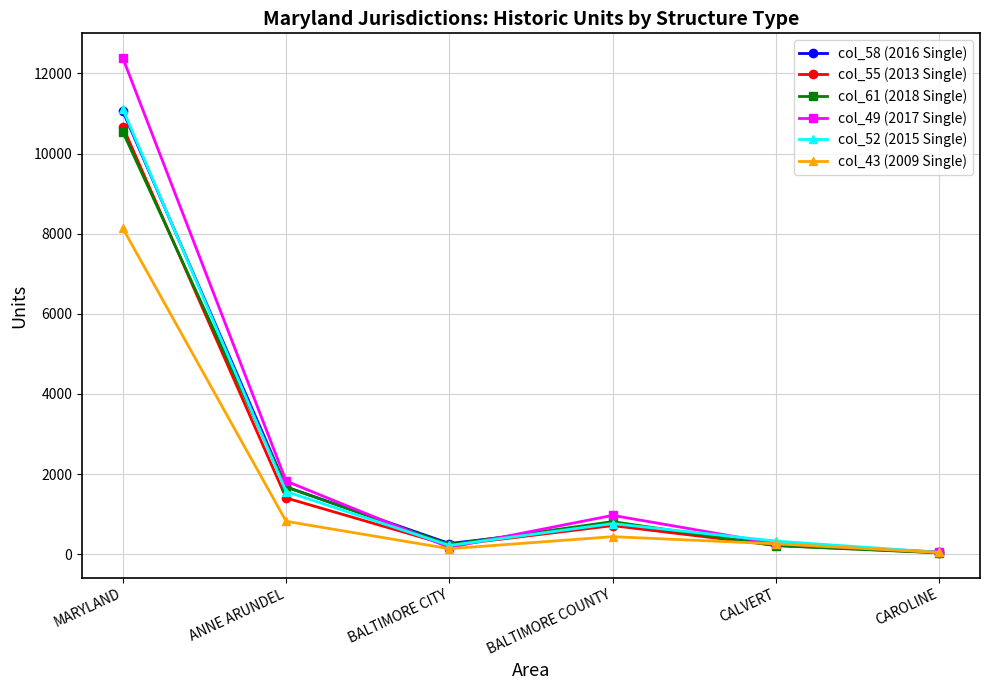

What is the difference between the maximum and minimum values in the col_55 (2013 Single) series?

10628